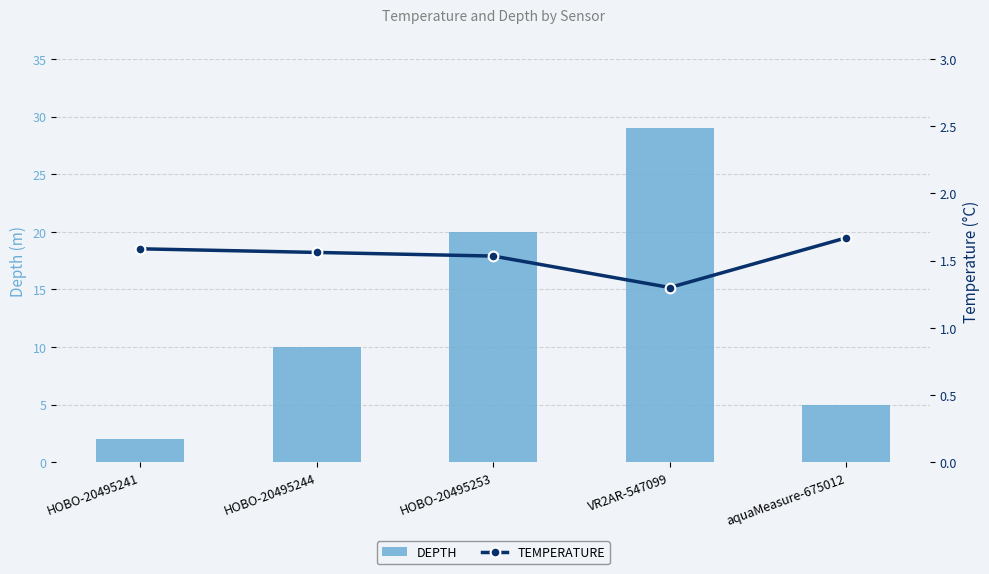

What is the approximate value of Temperature_degrees Celsius at HOBO-20495241?

1.6